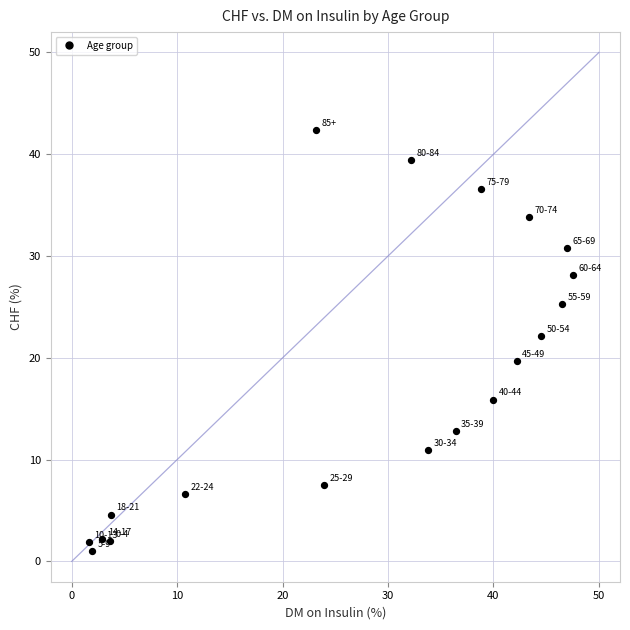

What is the range of X values (max minus min)?

45.9